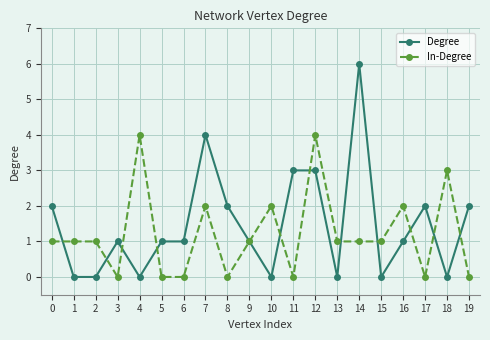

Which series changed the most between 7 and 9?

Degree